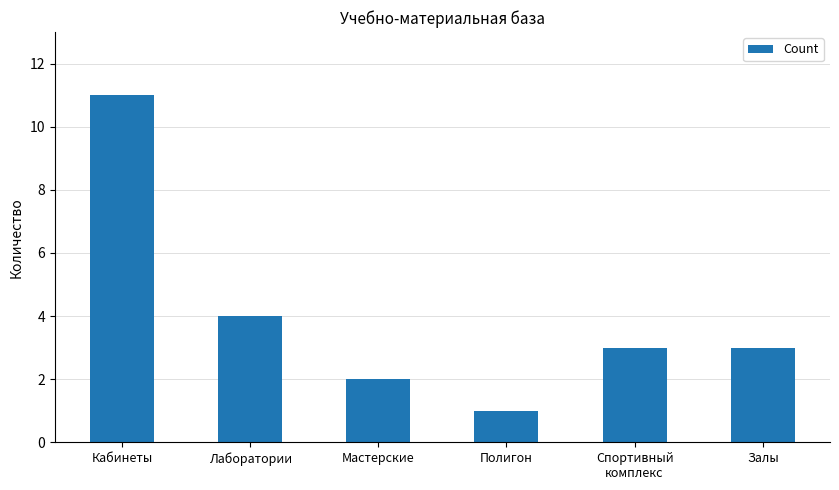

Reading left to right, extract all data points from this chart.

11	4	2	1	3	3